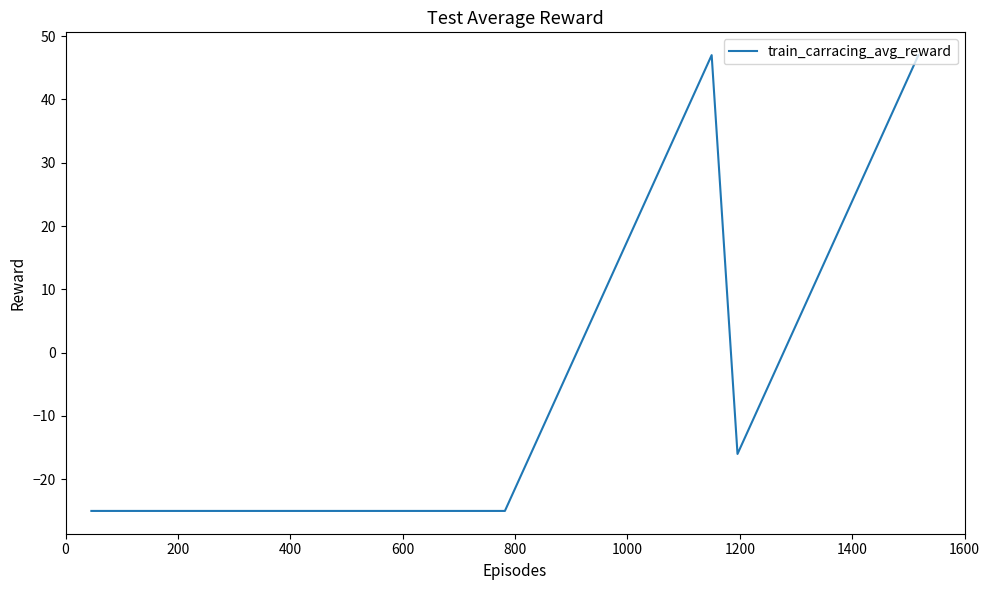

What is the difference between the maximum and minimum values?

72